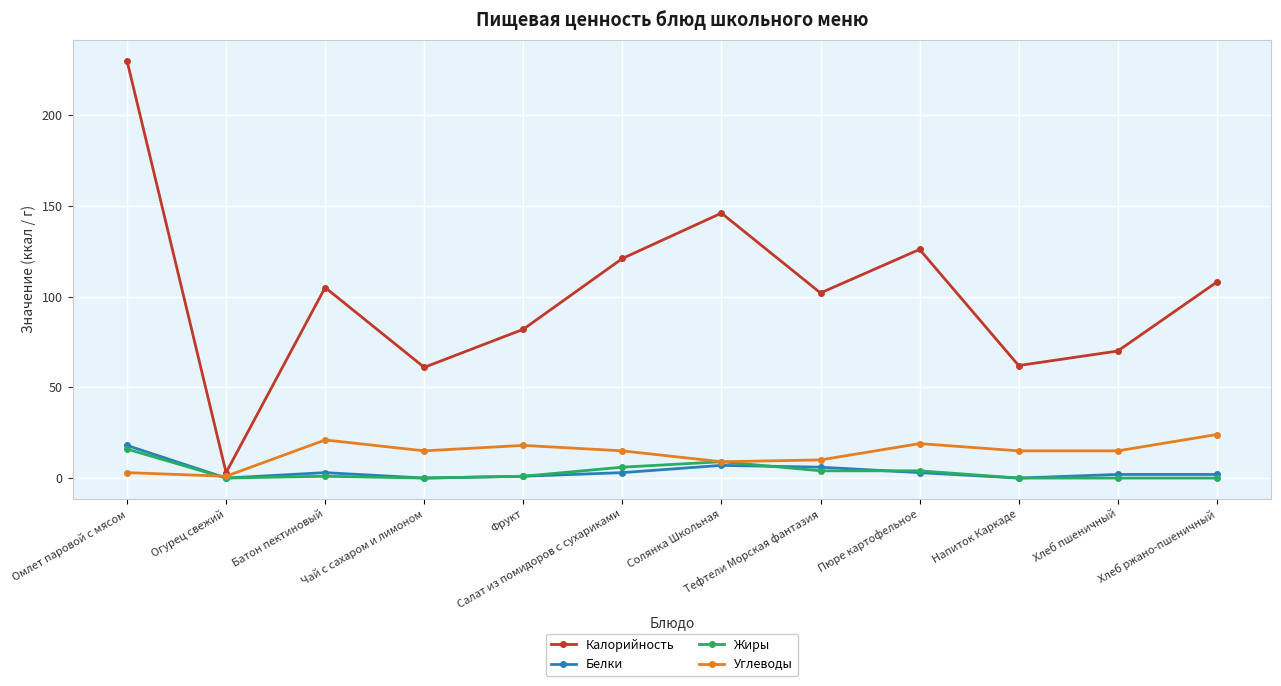

Which series has the widest spread of values?

Калорийность